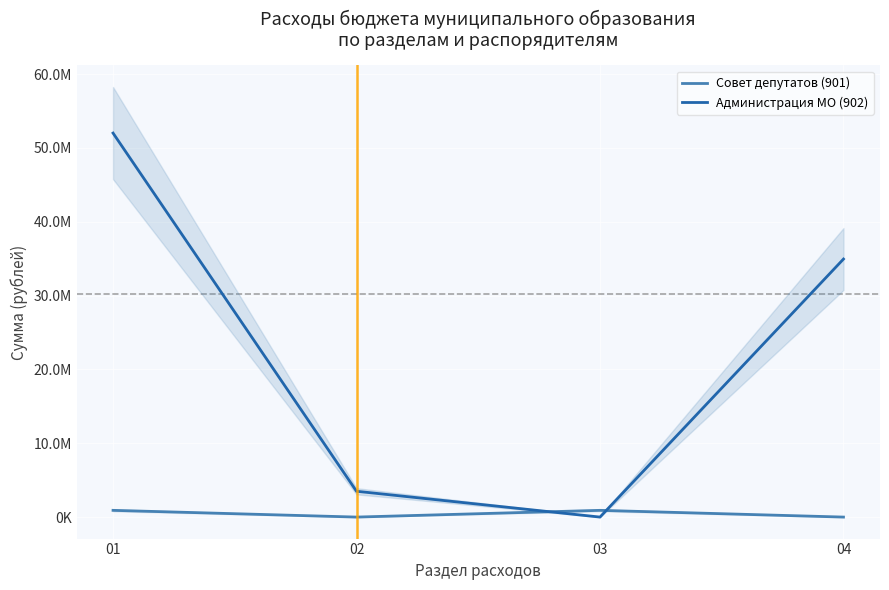

How many values in the Администрация МО (902) series exceed 34945782?

2